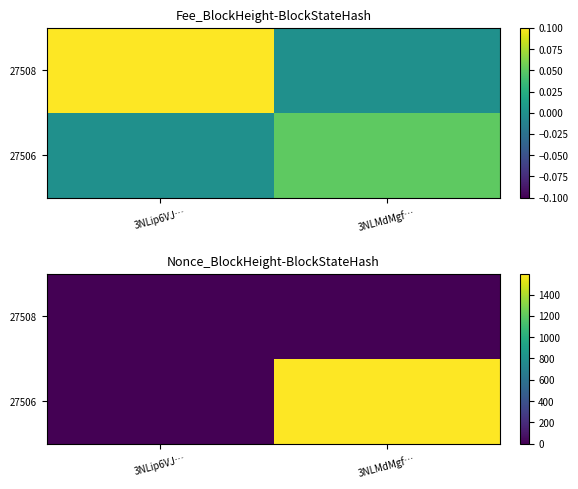

The value of 27506 at 3NLip6VJ… is 0. True or false?

True